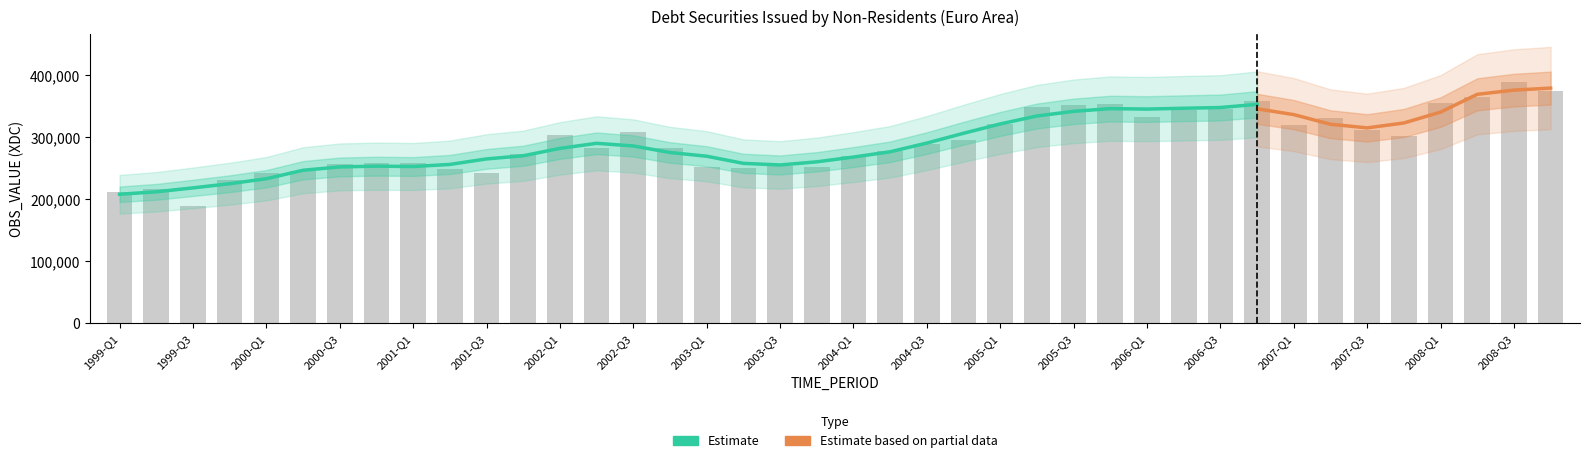

Where is the data nearest to the value 289327?

2004-Q3